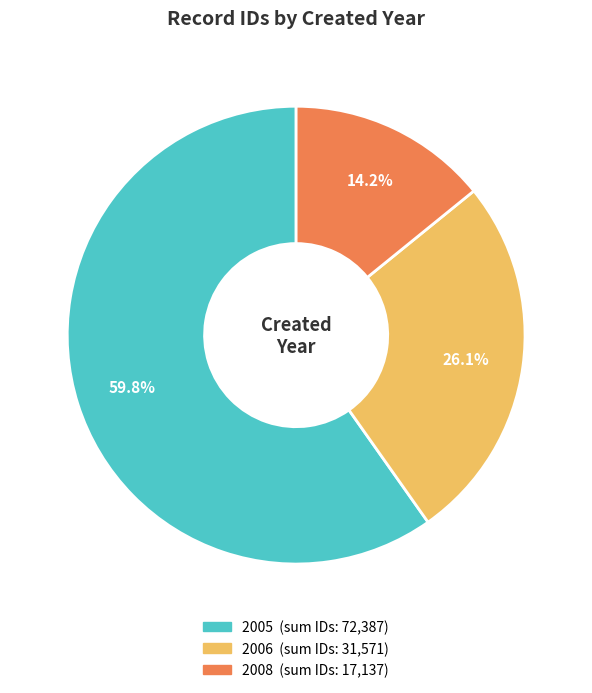

Is there a majority slice in this chart?

Yes